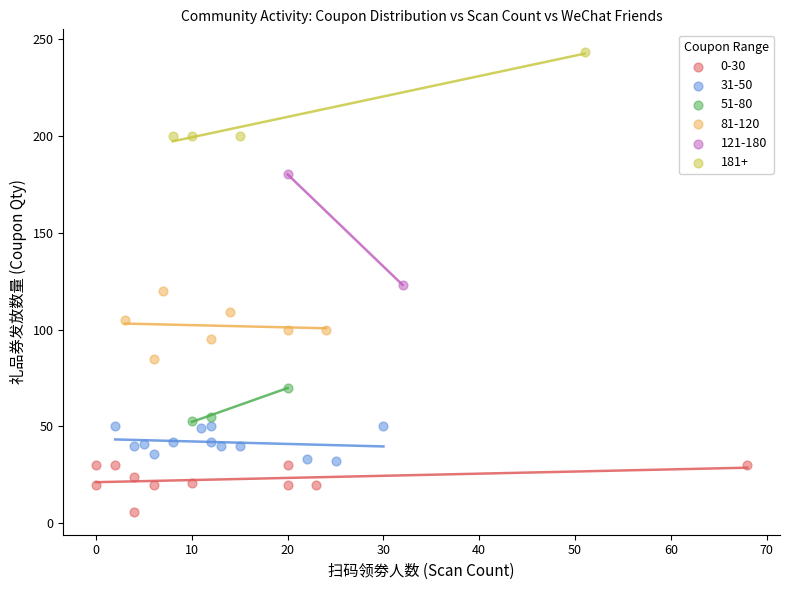

Which series contains the lowest Y value?

0-30